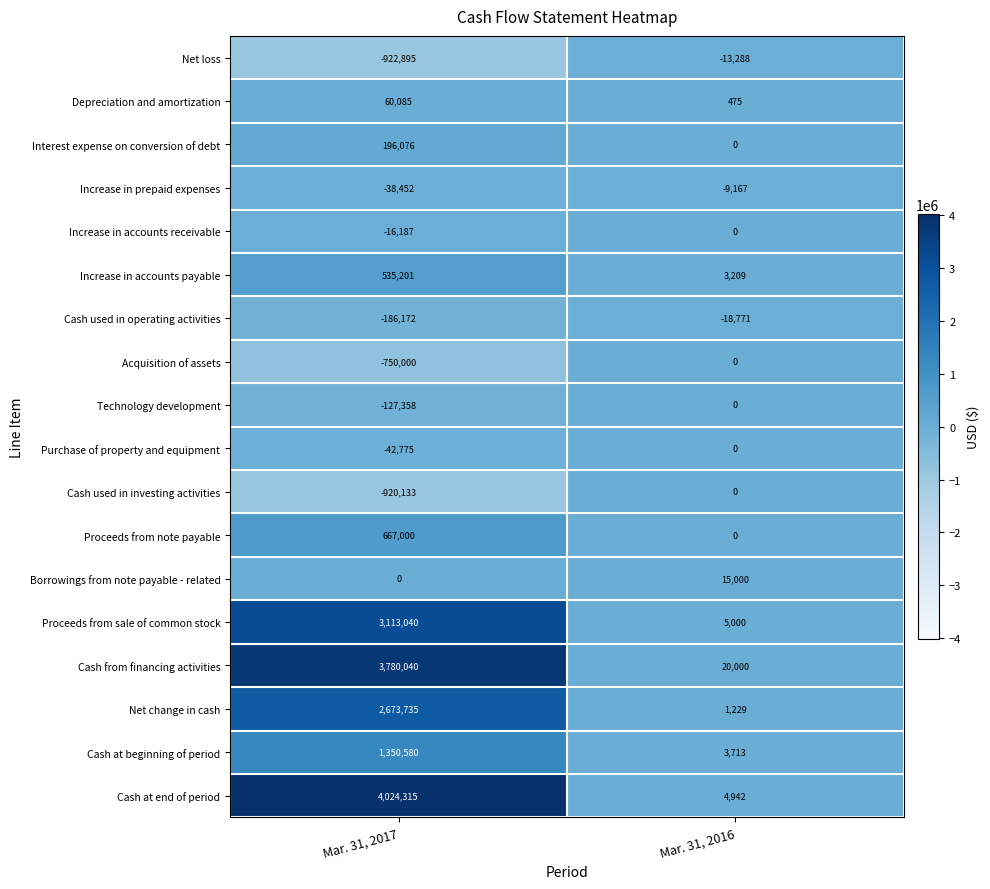

How many series are shown in this chart?

18